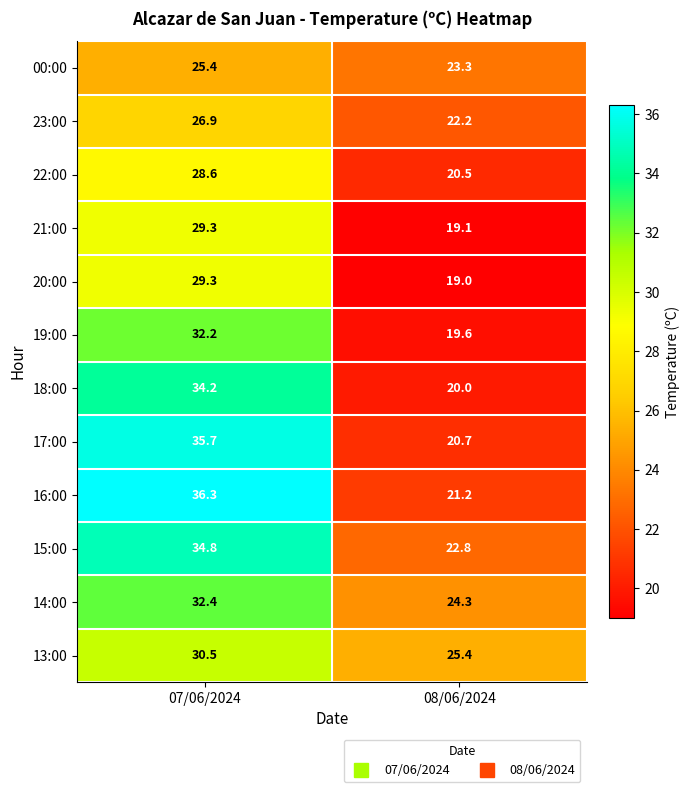

What is the difference between the highest and lowest values at 08/06/2024?

6.4